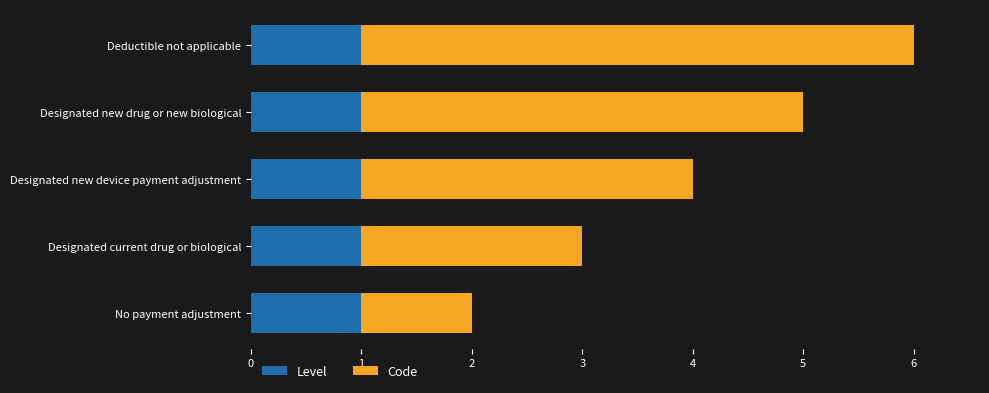

At which category is the sum across all series the highest?

Deductible not applicable